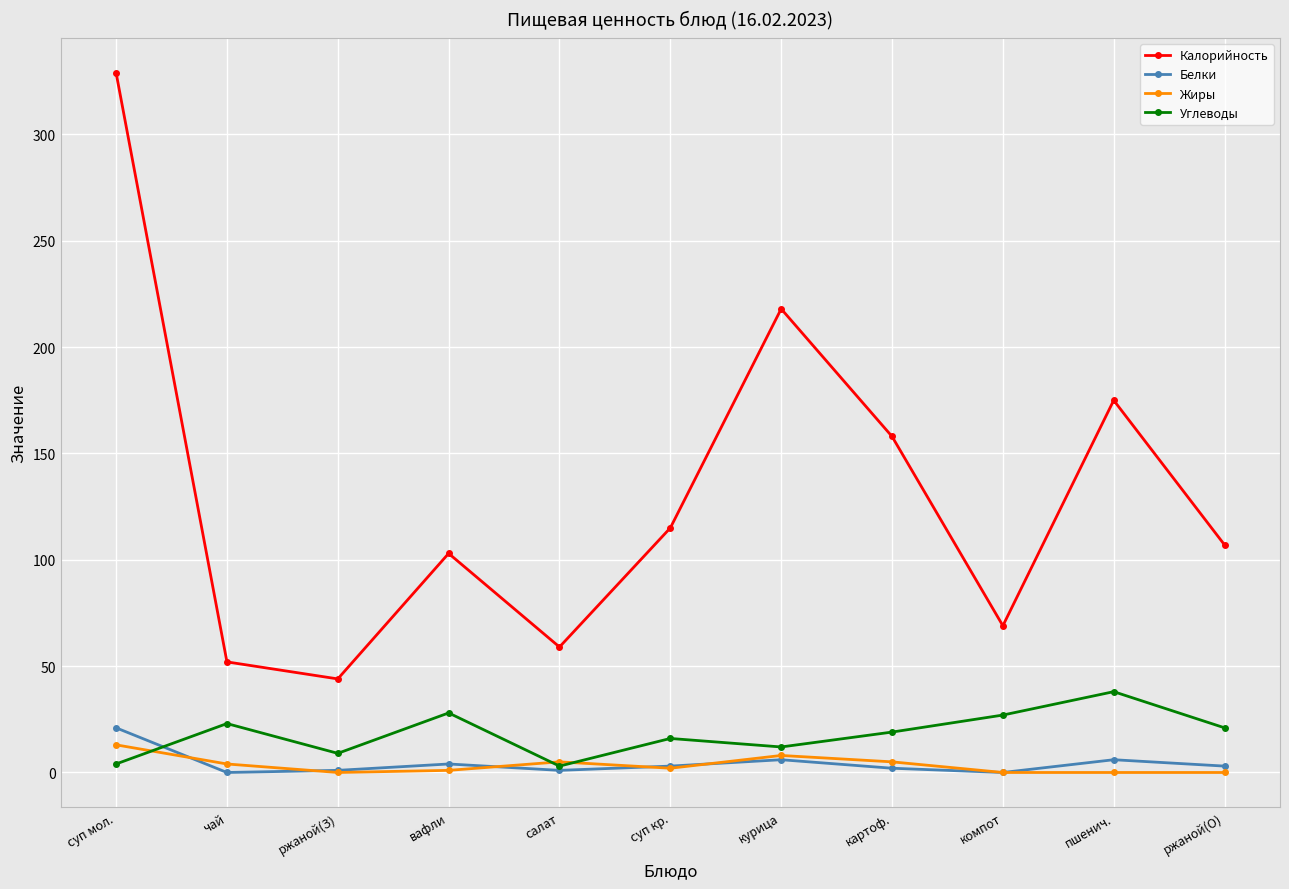

The value of Углеводы at суп кр. is 16. True or false?

True